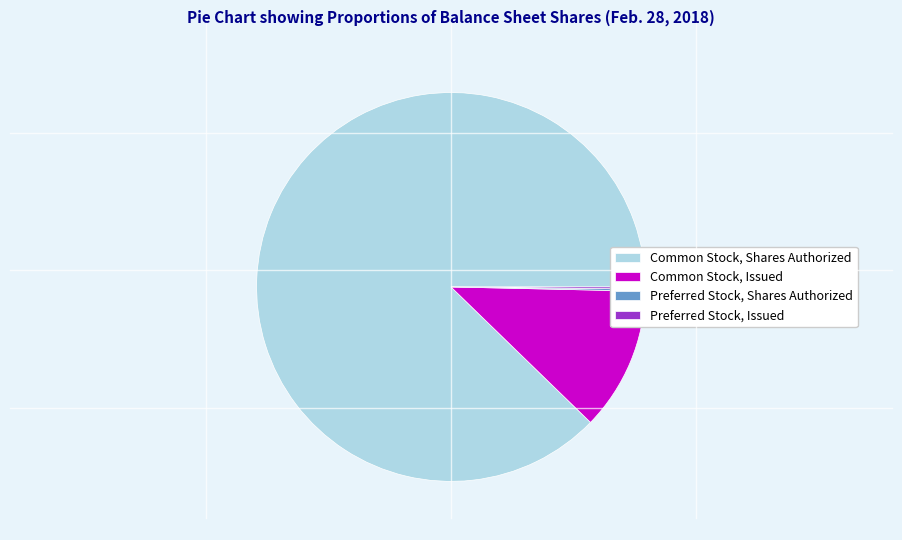

Which has a higher value, Common Stock, Issued or Common Stock, Shares Authorized?

Common Stock, Shares Authorized